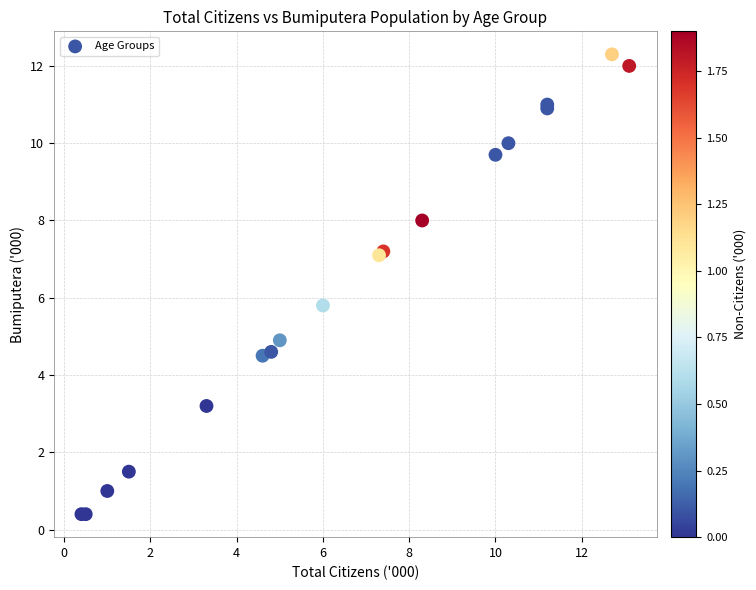

What Y value in the scatter plot is closest to 6?

5.8